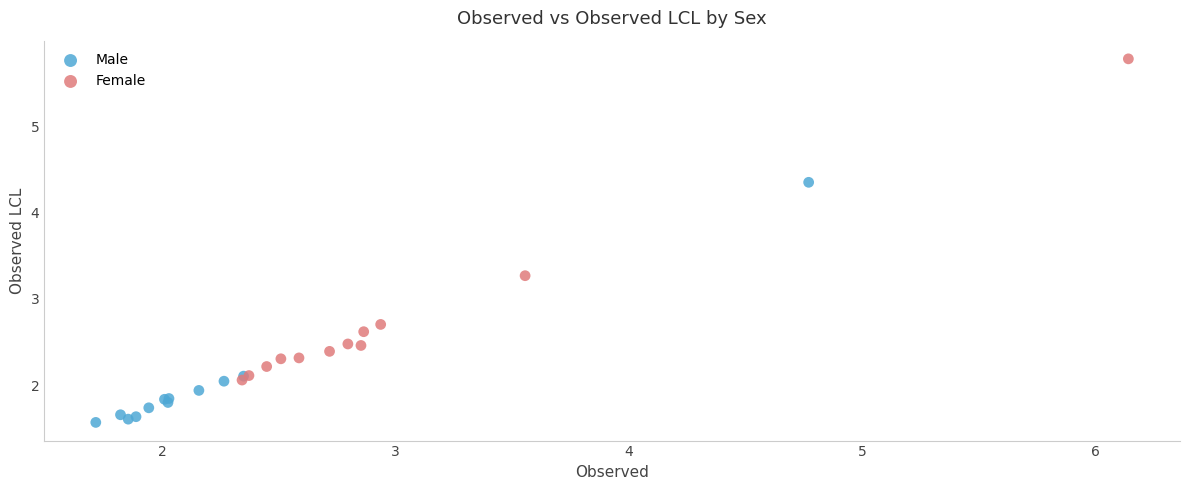

What are all the series names shown in the legend?

Male, Female